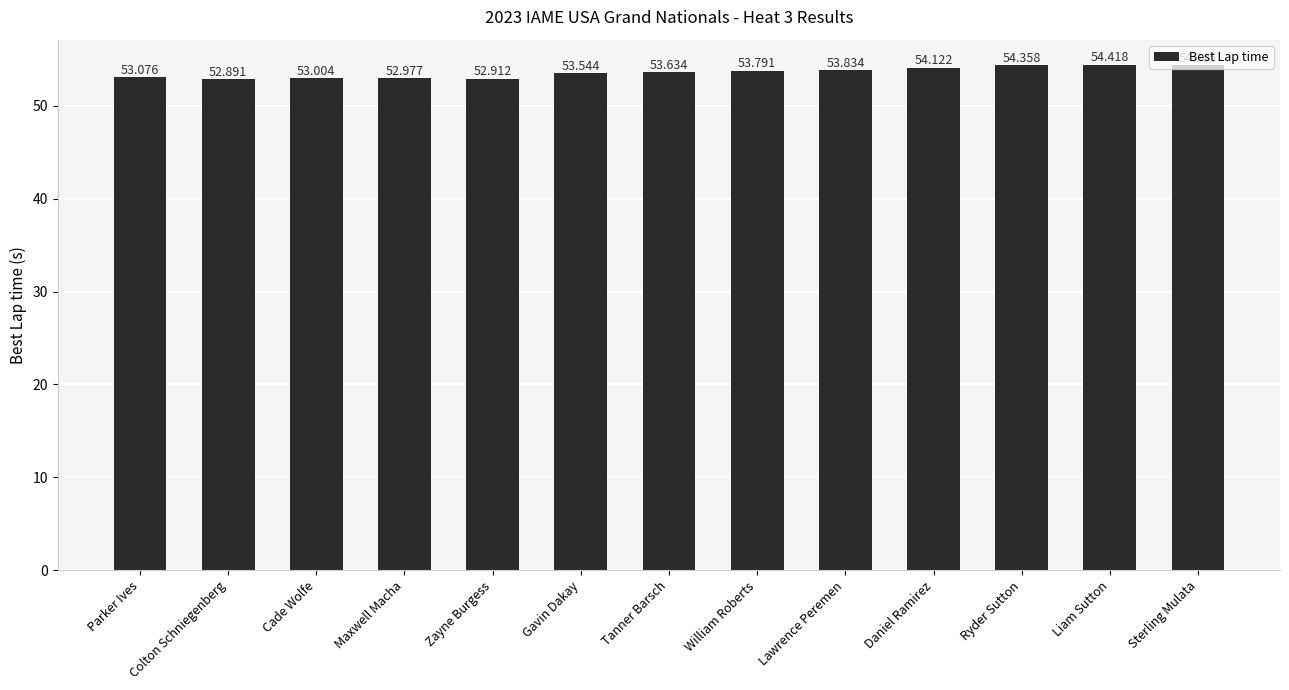

The chart shows a value of 53.6 at Tanner Barsch. True or false?

True